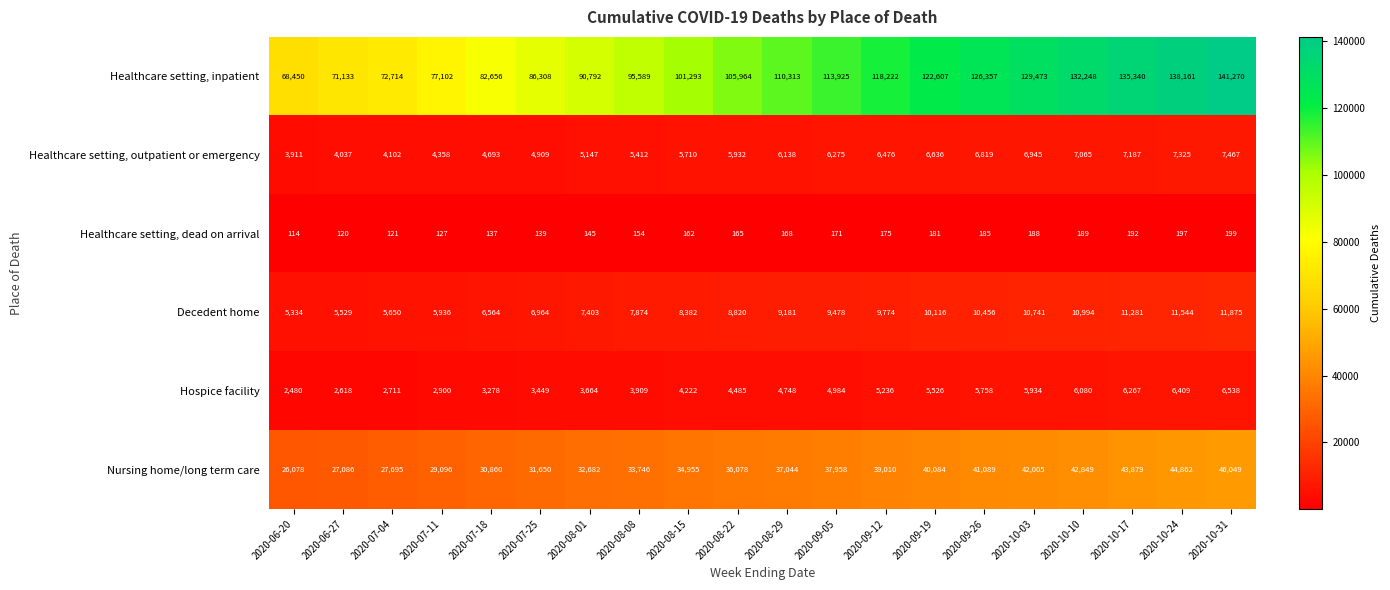

Which series changed the most between 2020-07-11 and 2020-08-29?

Healthcare setting, inpatient